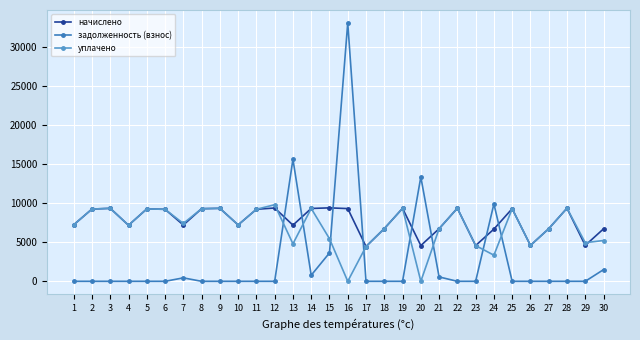

What is the difference between the начислено values at 17 and 1?

2780.2